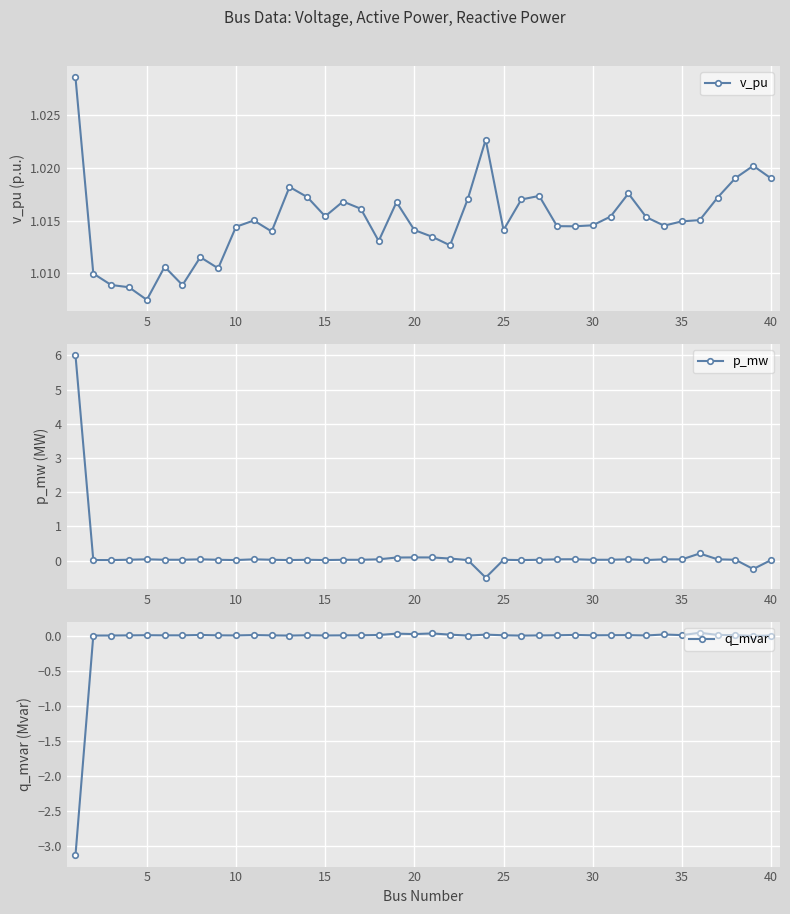

What is the lowest value of the p_mw series?

-0.5